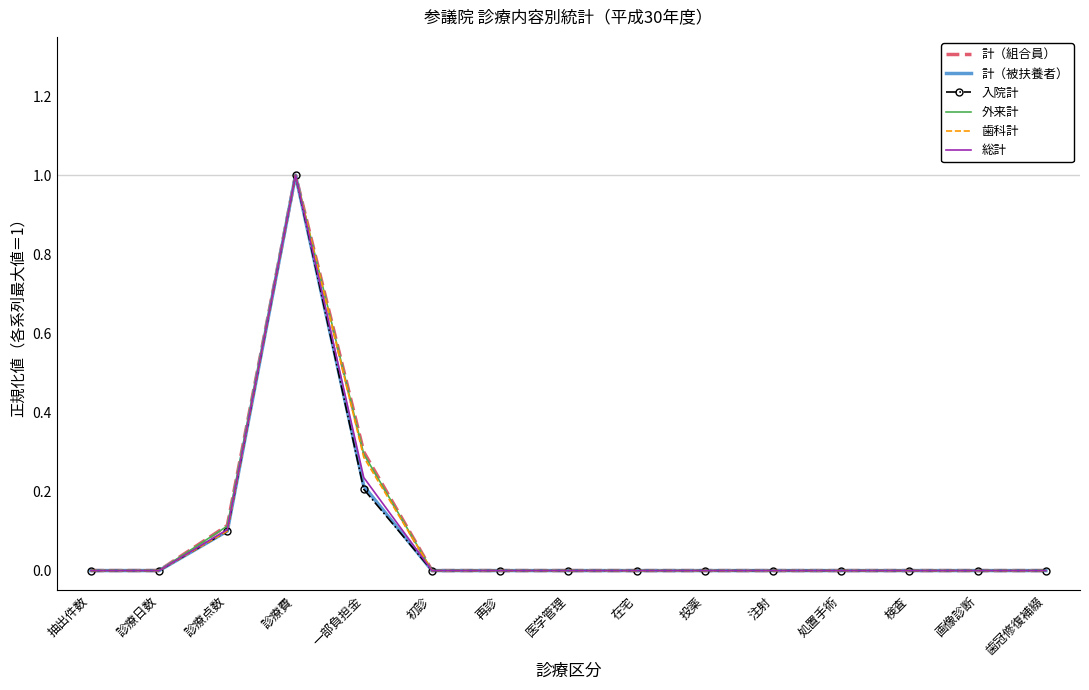

What position from the right is 一部負担金?

11